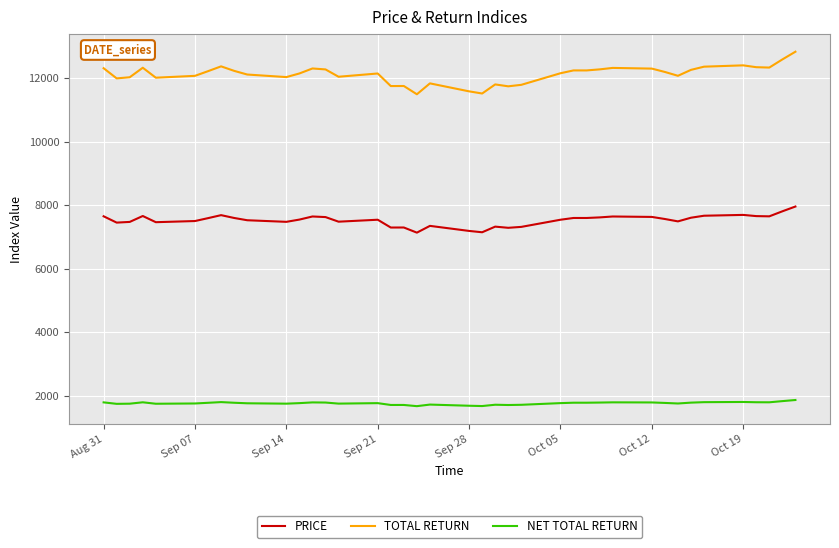

True or false: PRICE and NET TOTAL RETURN intersect in this chart.

False